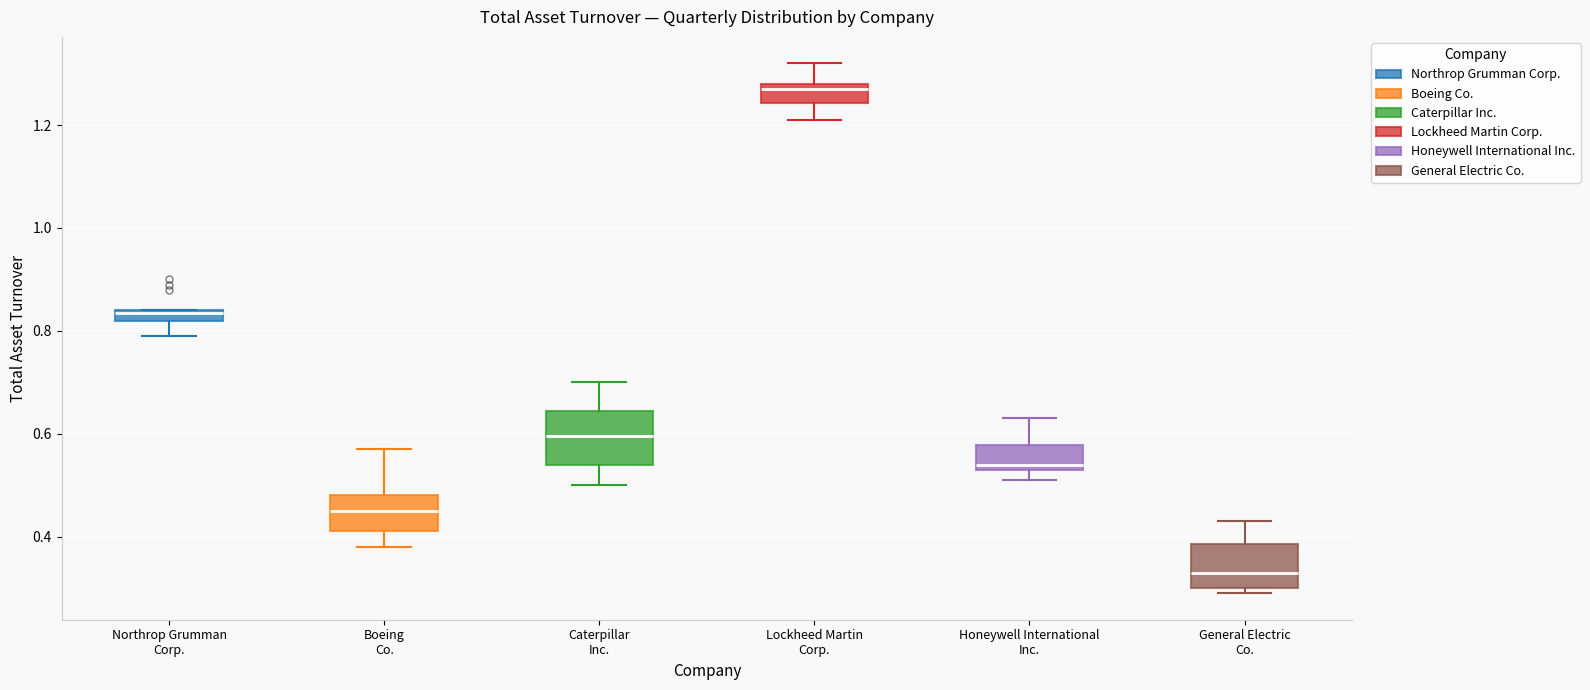

Where is the lower edge of the box for Caterpillar Inc. on the y-axis? The values are not printed on the chart, so give them approximately, as read against the axis.

0.54